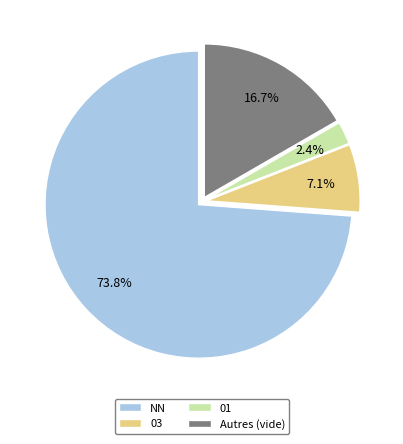

Do 01 and Autres (vide) together represent more than half of the pie?

No